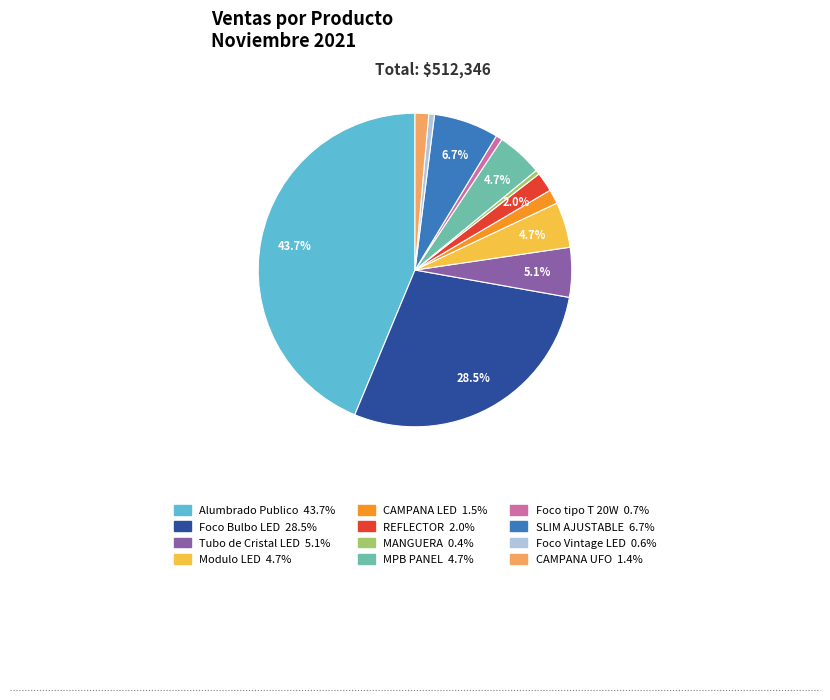

To the nearest percent, what is the combined percentage of CAMPANA UFO and Foco Bulbo LED?

30%